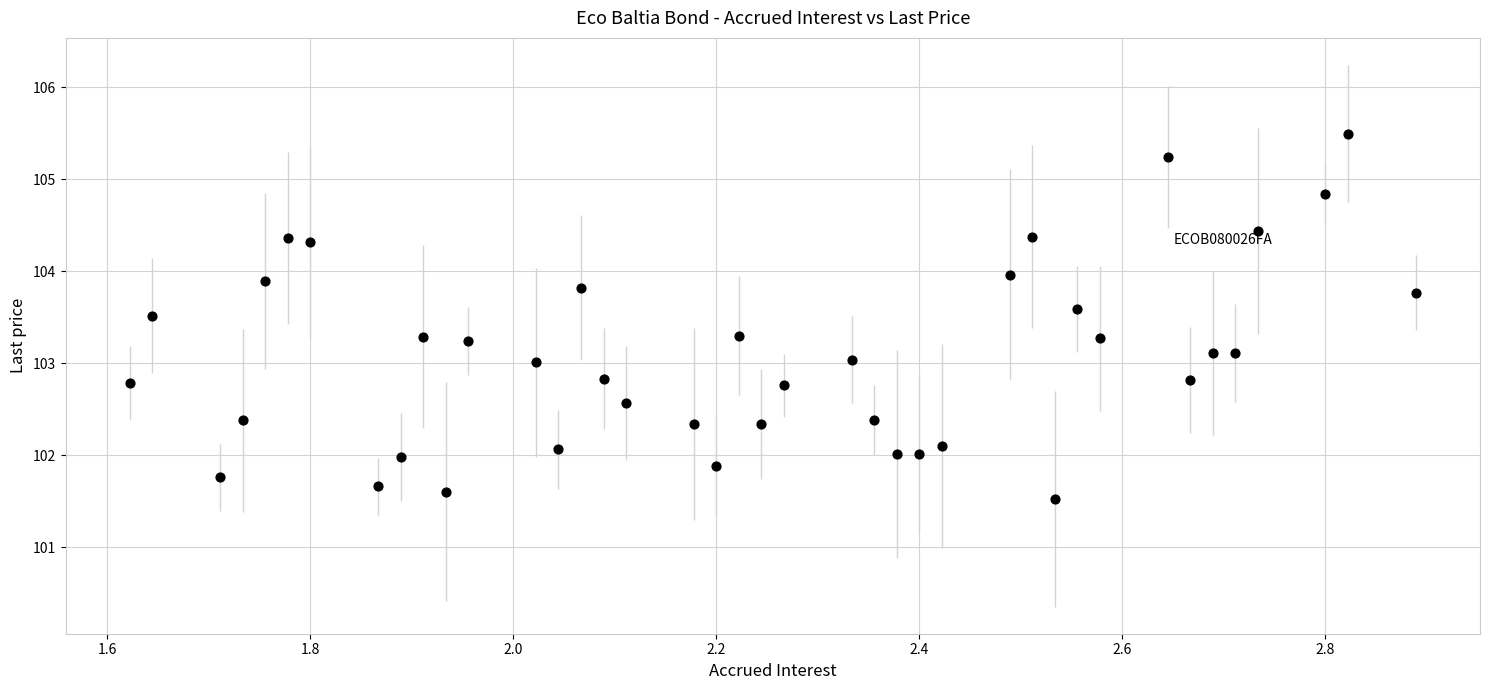

What is the range of Y values (max minus min)?

4.0